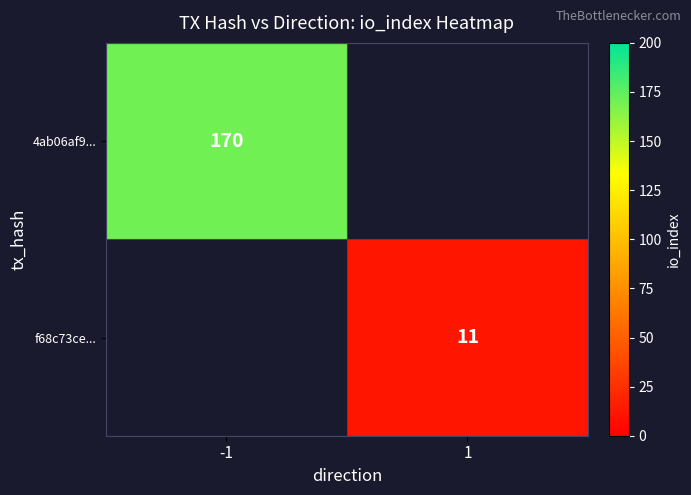

Which label corresponds to the largest value in the chart?

-1